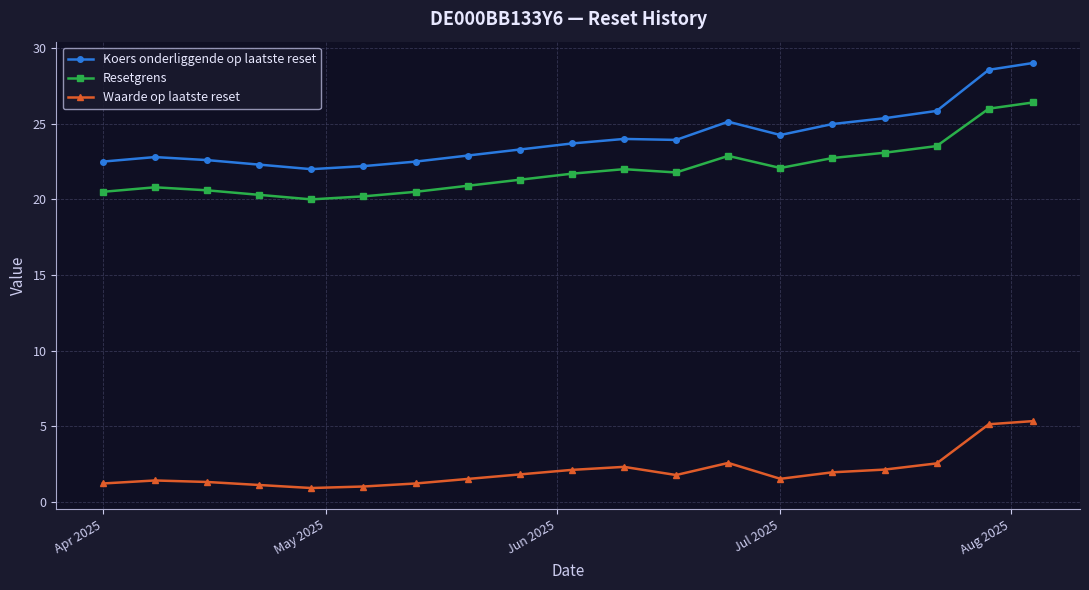

Which series has the largest total across all categories?

Koers onderliggende op laatste reset